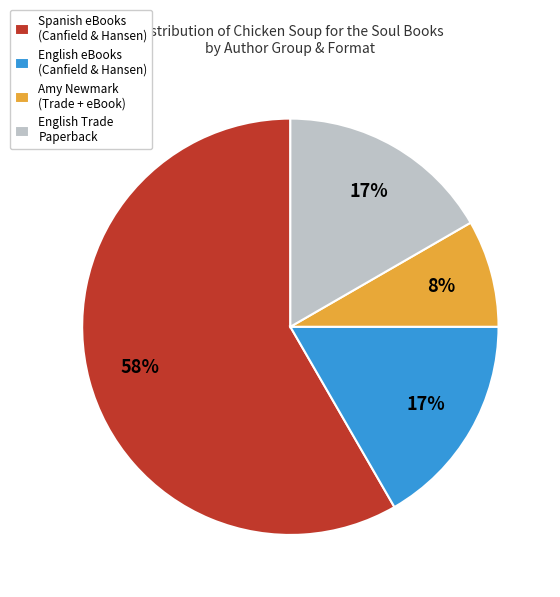

To the nearest percent, what is the average slice percentage?

25%